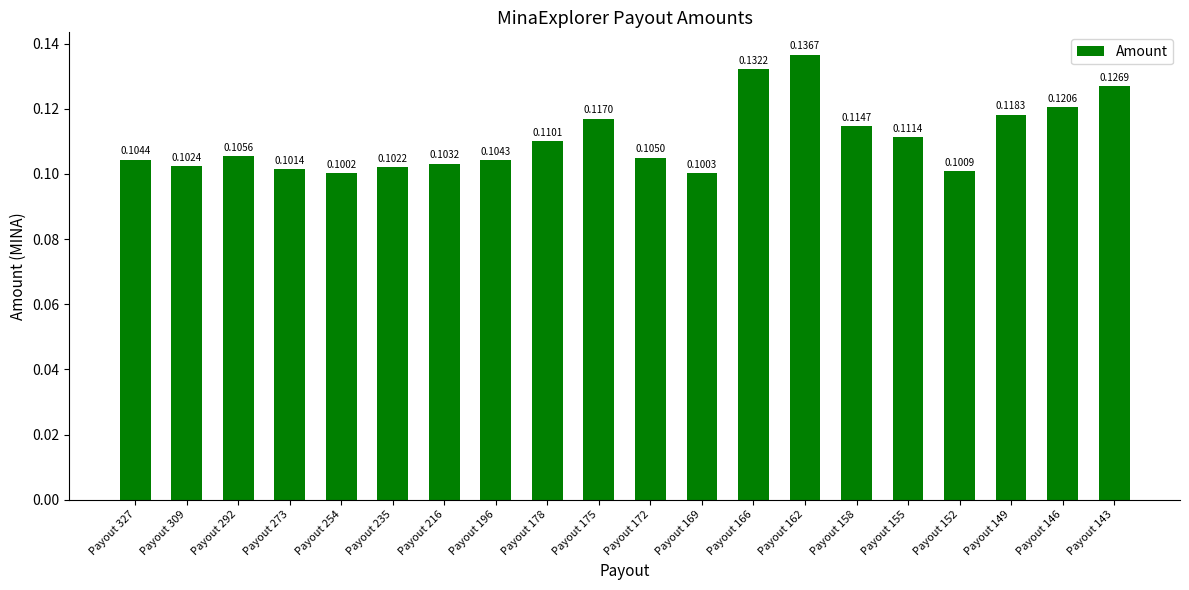

Which has a higher value, Payout 327 or Payout 175?

Payout 175